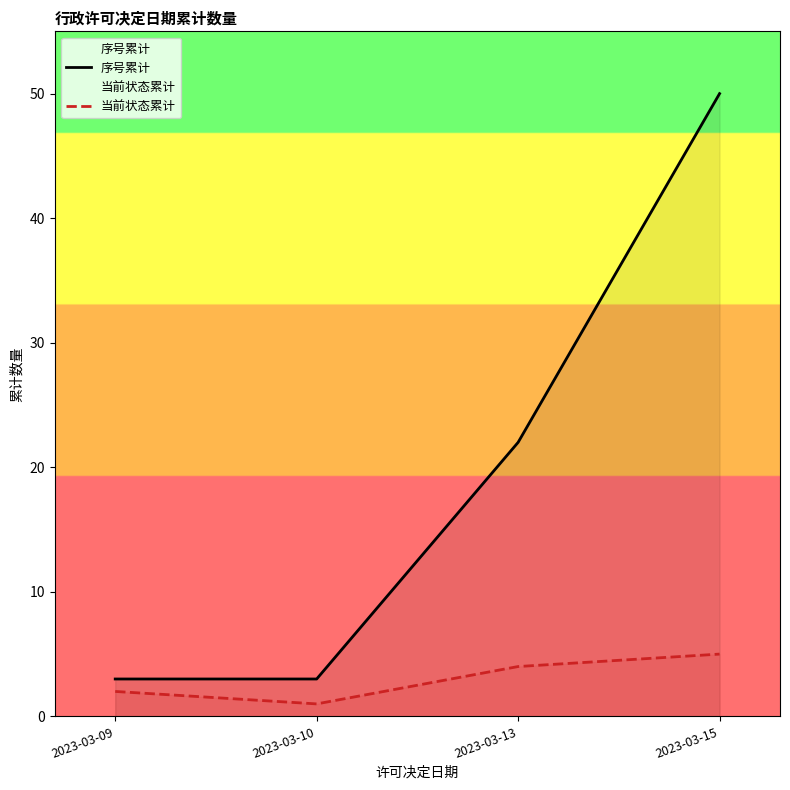

How many interior local valleys does the 当前状态累计 series have?

1